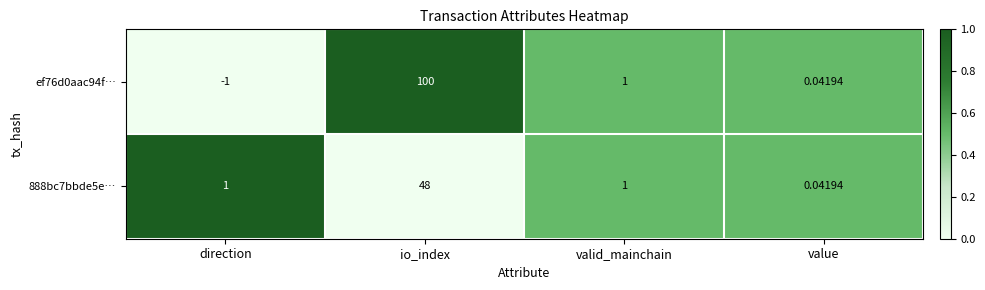

Is the value of ef76d0aac94f… at direction greater than the value of 888bc7bbde5e… at value?

No